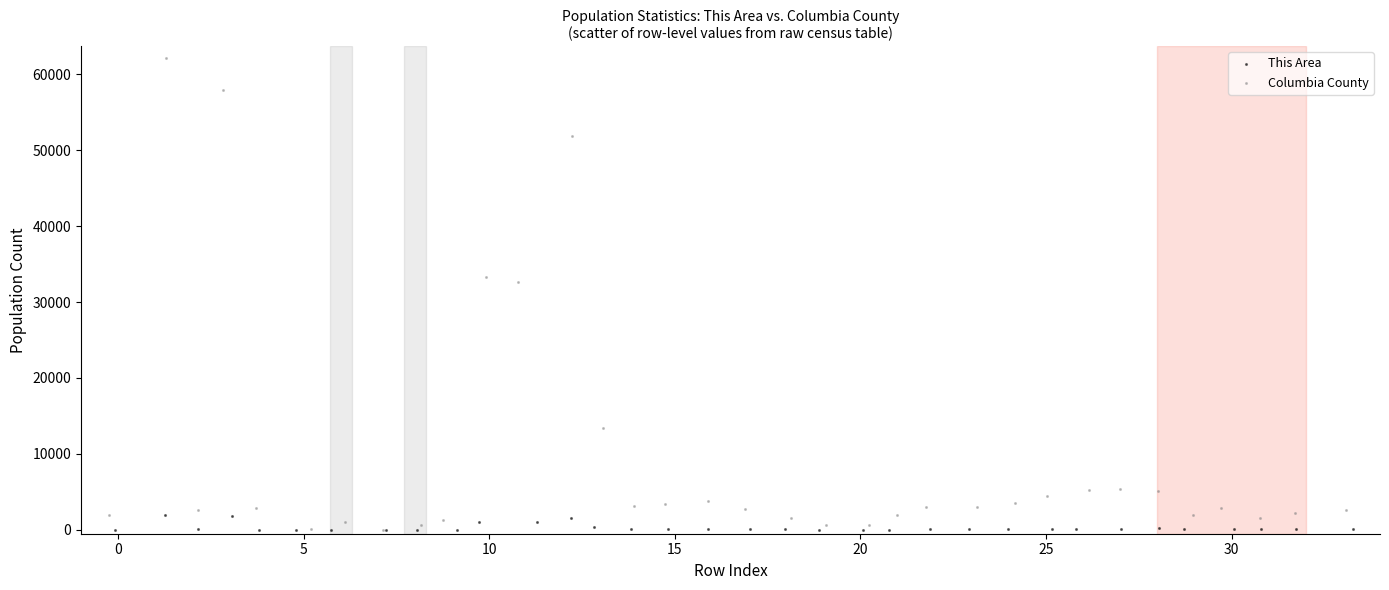

Which series contains the highest Y value?

Columbia County